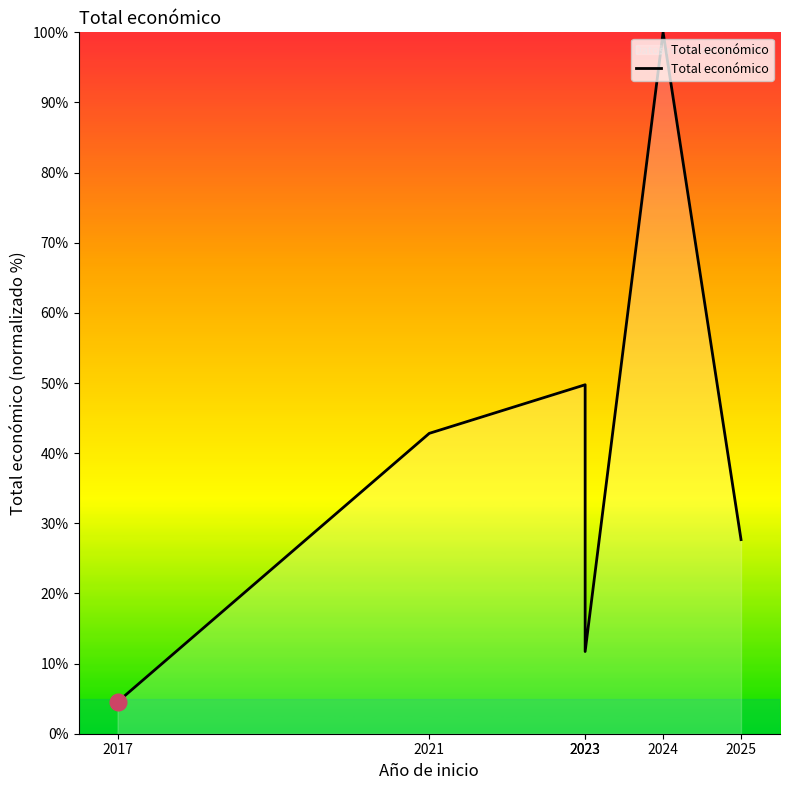

True or false: the data has more than 2 interior local peaks.

False